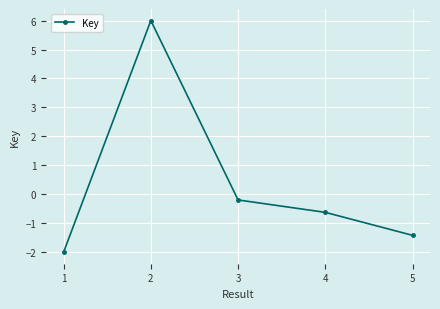

What is the smallest value displayed?

-2.0